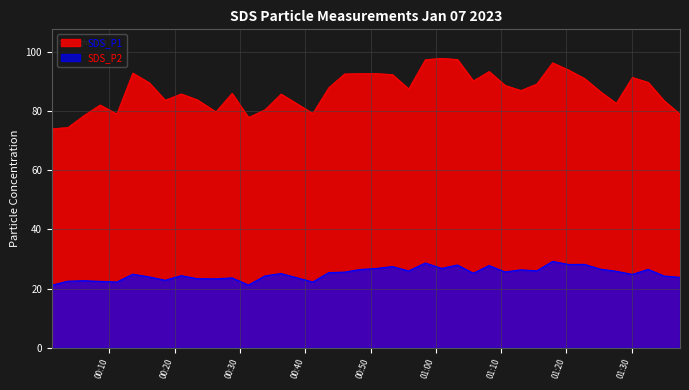

Where is the first local minimum for SDS_P1?

2023/01/07 00:11:09